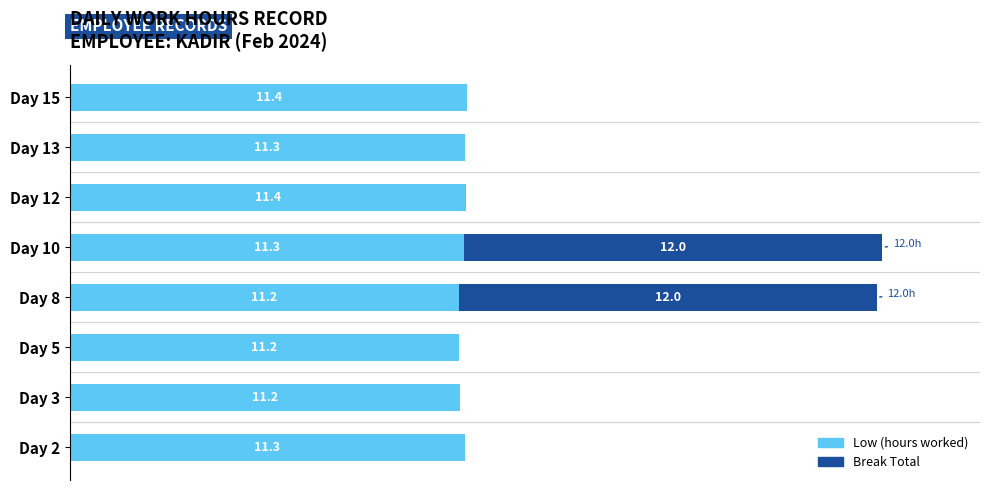

What are all the series names shown in the legend?

Low (hours worked), Break Total